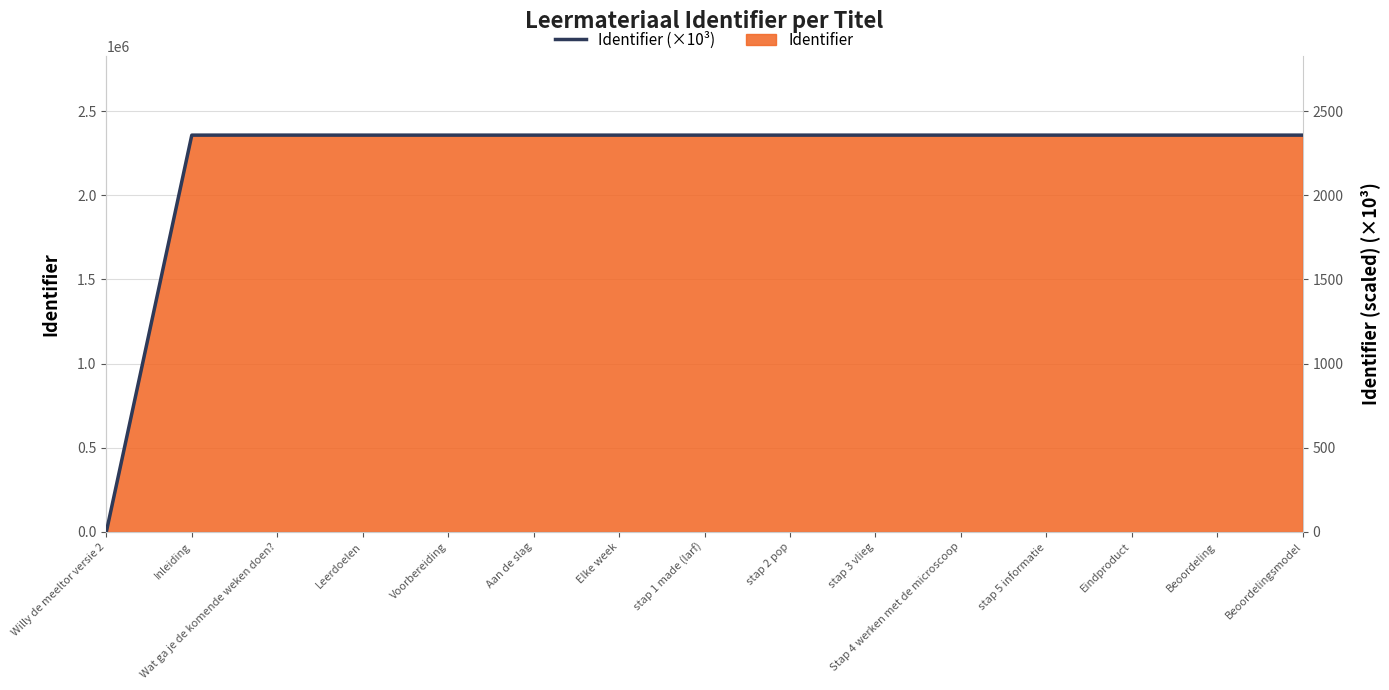

True or false: the data has more than 1 interior local peaks.

True